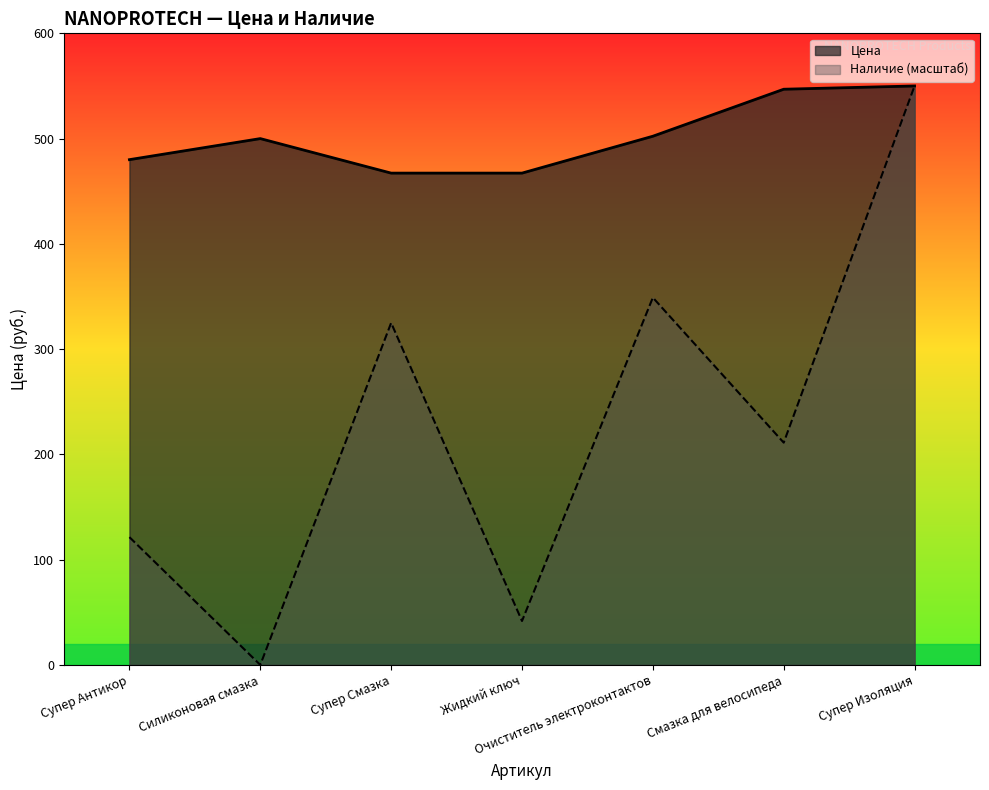

Rank the series by their average value, from lowest to highest.

Наличие (масштаб), Цена